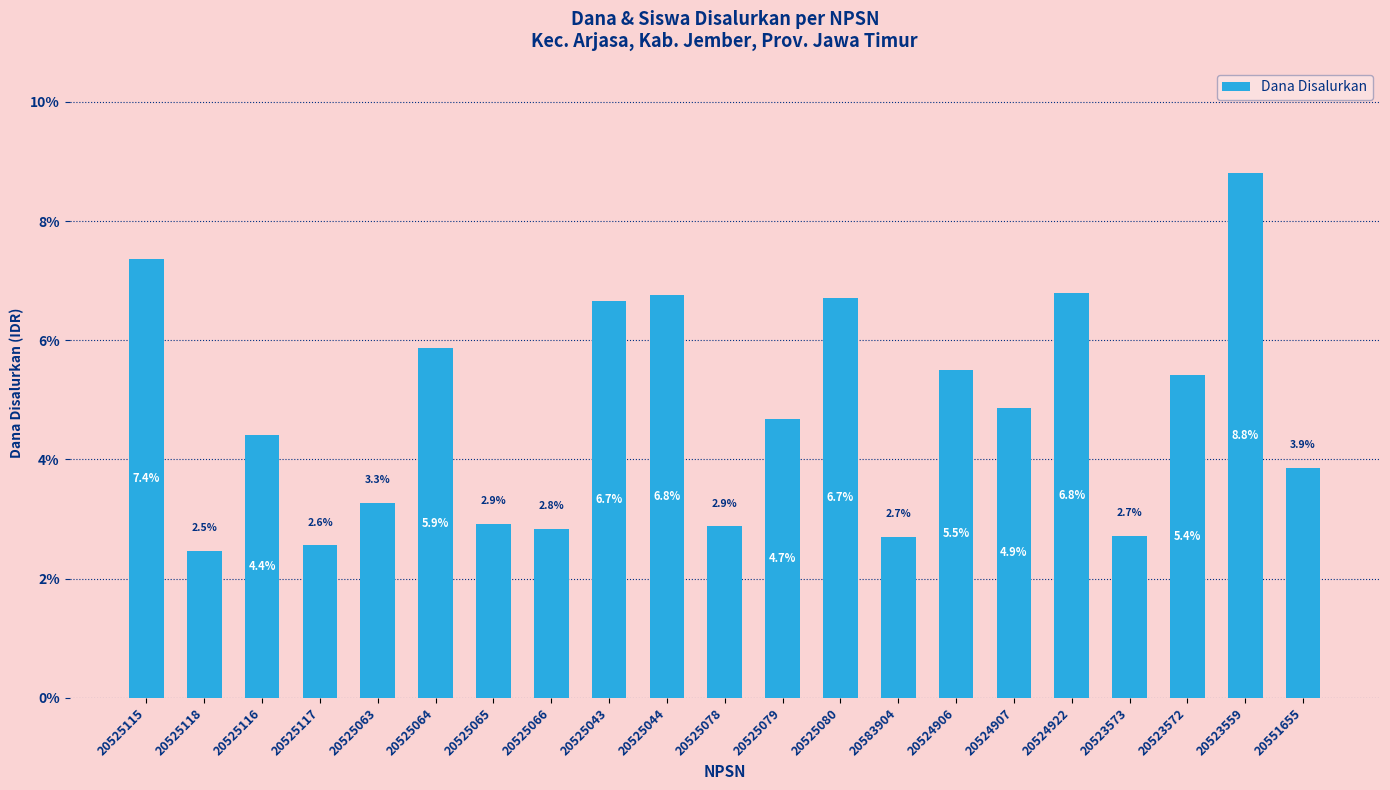

The value at 20525065 is 2.9. True or false?

True